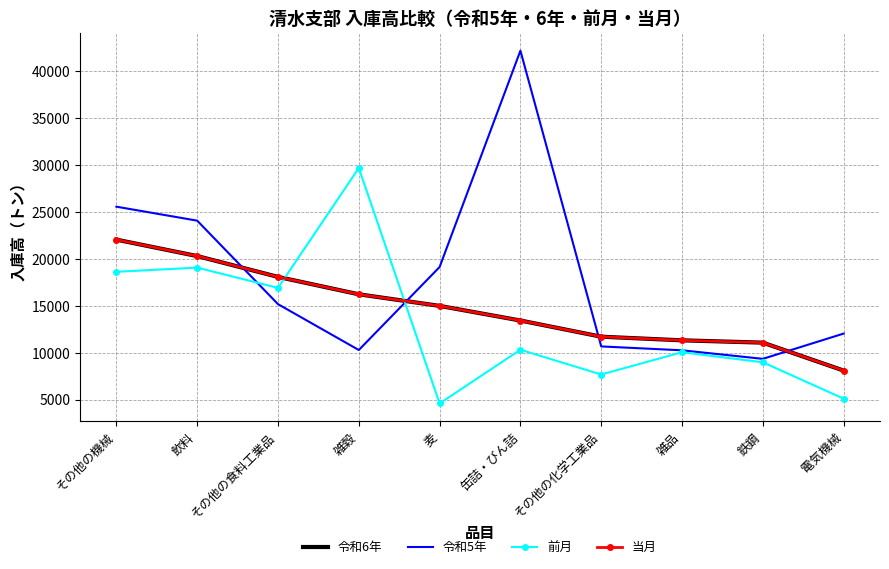

What is the difference between the maximum and minimum values in the 前月 series?

25083